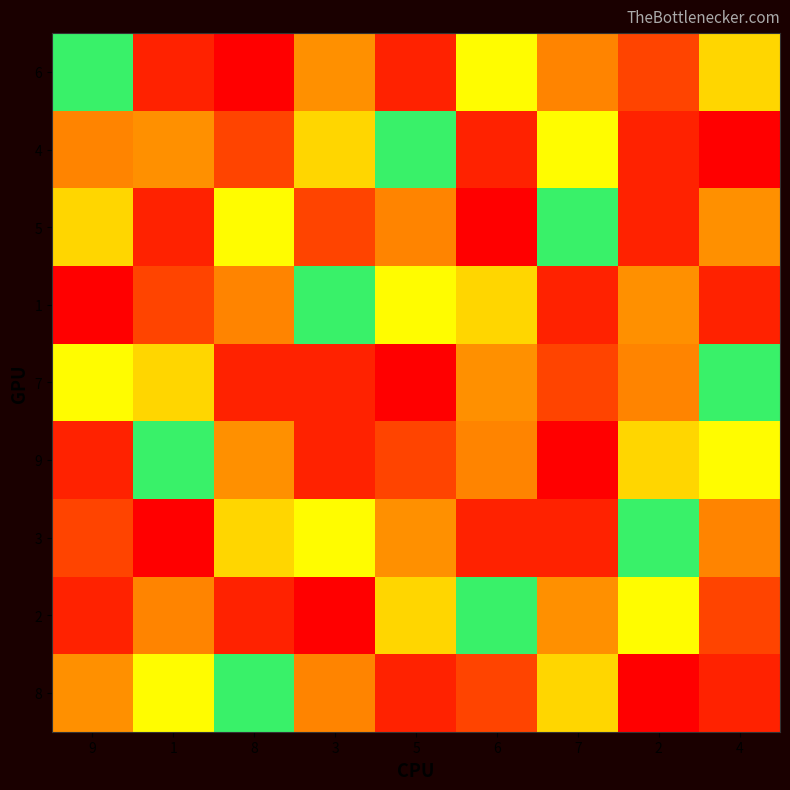

Reading left to right, transcribe all the data shown in this chart.

6: 9=6	1=9	8=1	3=8	5=2	6=7	7=4	2=3	4=5
4: 9=4	1=8	8=3	3=5	5=6	6=9	7=7	2=2	4=1
5: 9=5	1=2	8=7	3=3	5=4	6=1	7=6	2=9	4=8
1: 9=1	1=3	8=4	3=6	5=7	6=5	7=2	2=8	4=9
7: 9=7	1=5	8=2	3=9	5=1	6=8	7=3	2=4	4=6
9: 9=9	1=6	8=8	3=2	5=3	6=4	7=1	2=5	4=7
3: 9=3	1=1	8=5	3=7	5=8	6=2	7=9	2=6	4=4
2: 9=2	1=4	8=9	3=1	5=5	6=6	7=8	2=7	4=3
8: 9=8	1=7	8=6	3=4	5=9	6=3	7=5	2=1	4=2